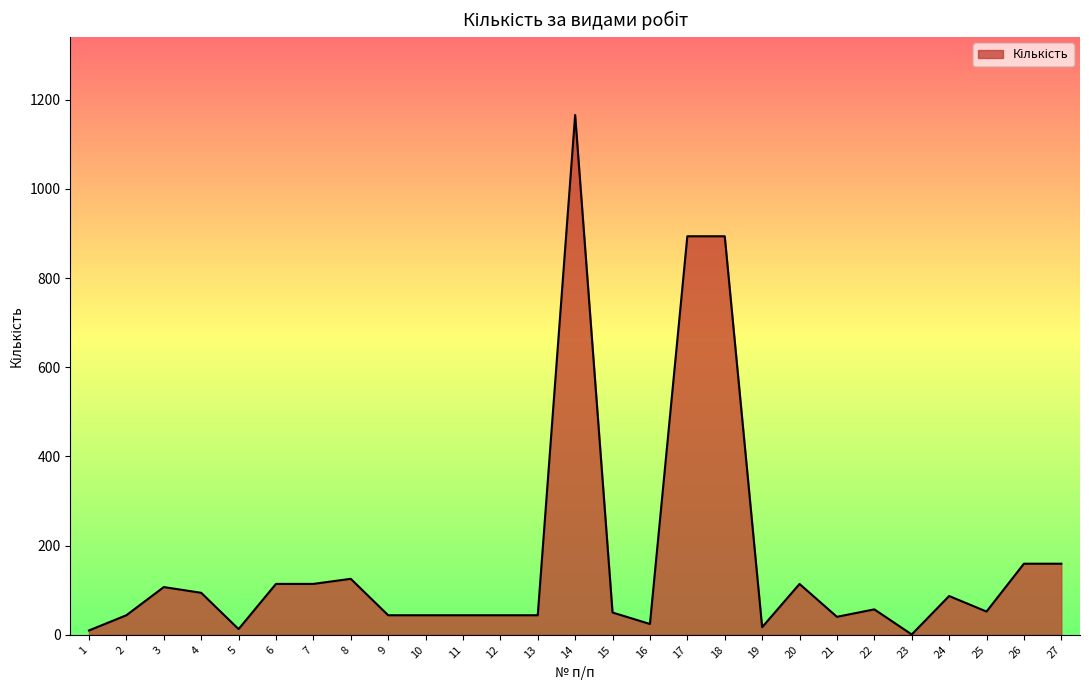

What value does the data have at 25?

52.2